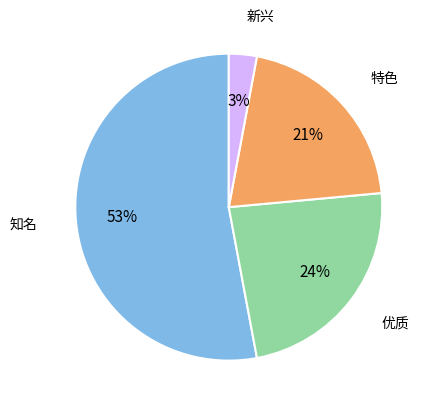

Is there a majority slice in this chart?

Yes